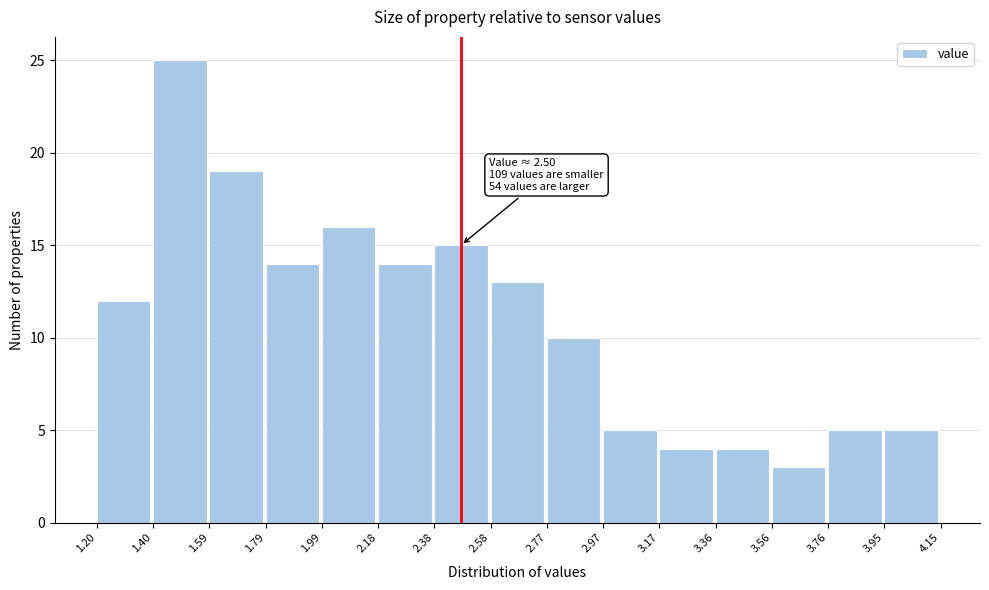

Which range on the x-axis has the tallest bar?

1.40 to 1.59